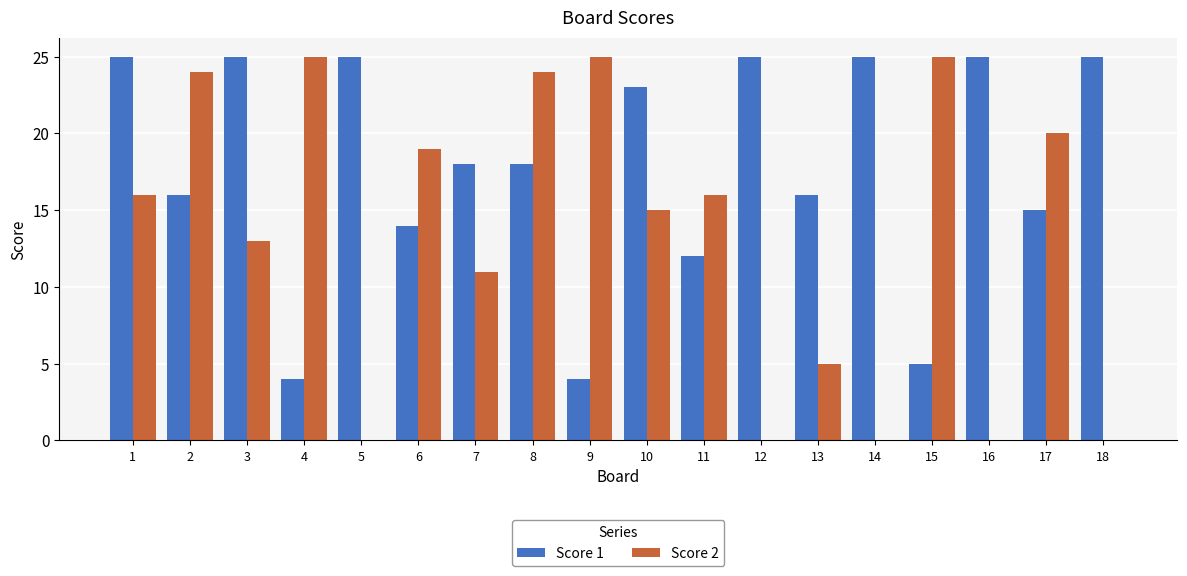

What is the total value across all series at 3?

38